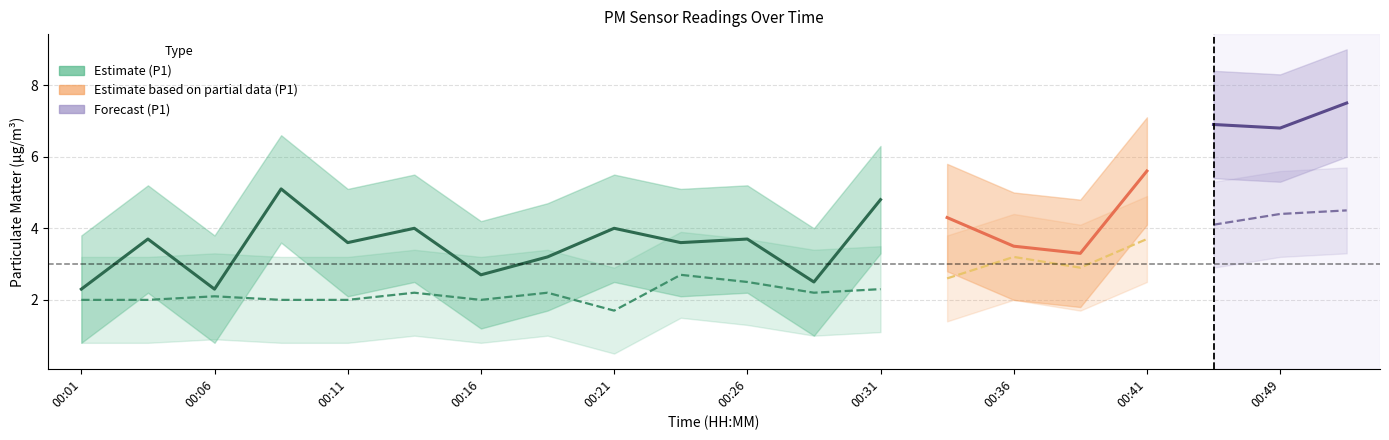

What is the difference between the second highest and minimum values in the P1_lower series?

4.6